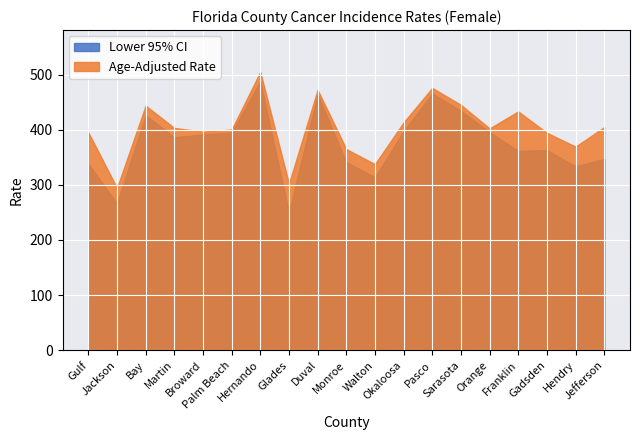

Reading left to right, list all the values displayed in this chart.

Lower 95% CI: Gulf=338.2	Jackson=266.5	Bay=426.4	Martin=386.4	Broward=391.7	Palm Beach=394.8	Hernando=487.9	Glades=249.8	Duval=464.3	Monroe=341.2	Walton=313.9	Okaloosa=397.2	Pasco=465.9	Sarasota=434.3	Orange=395.9	Franklin=361.7	Gadsden=363.2	Hendry=333.5	Jefferson=347.1
Age-Adjusted Rate: Gulf=395.4	Jackson=294.5	Bay=443.8	Martin=403.2	Broward=396.7	Palm Beach=400.3	Hernando=505.0	Glades=302.0	Duval=472.5	Monroe=364.9	Walton=337.6	Okaloosa=413.4	Pasco=475.9	Sarasota=445.1	Orange=402.4	Franklin=433.3	Gadsden=394.4	Hendry=369.4	Jefferson=404.8